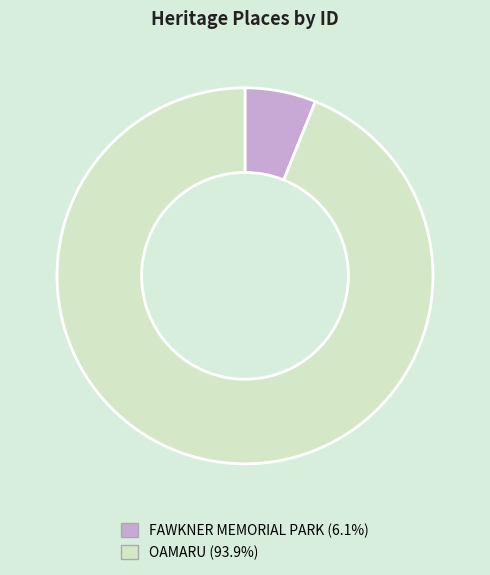

Rank the categories by value from lowest to highest.

FAWKNER MEMORIAL PARK, OAMARU